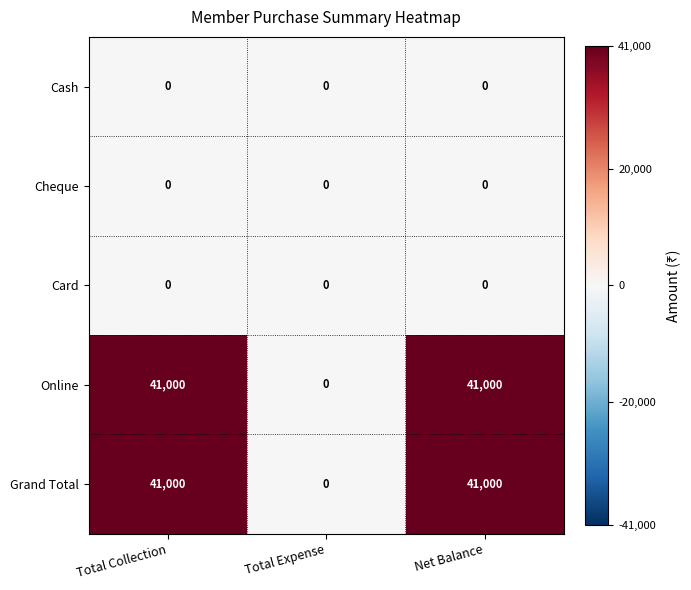

What is the greatest value displayed?

41000